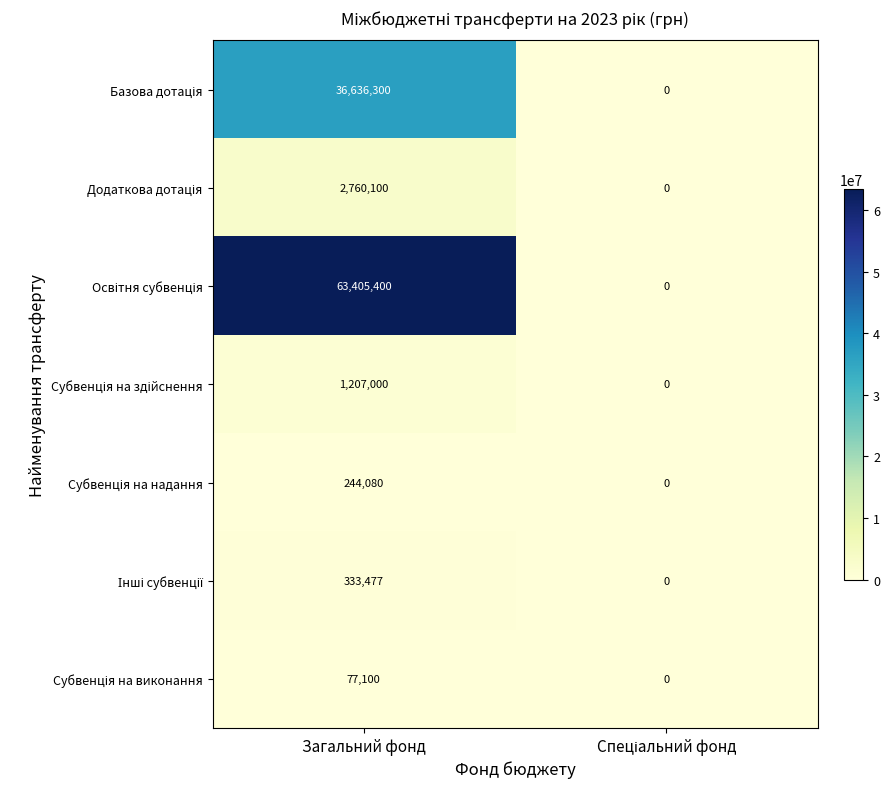

Which category has the highest value across all series?

Загальний фонд